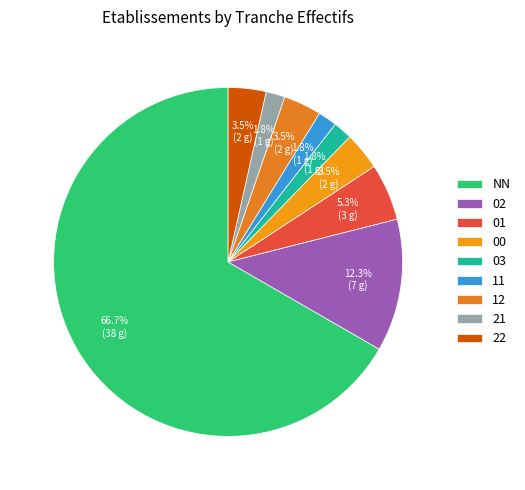

To the nearest percent, what percentage of the pie is 01?

5%